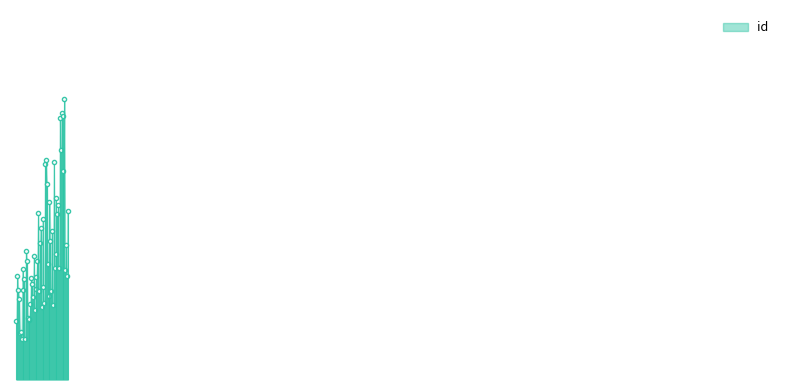

Between 2016-01-04 and 2014-09-30, which is larger?

2016-01-04